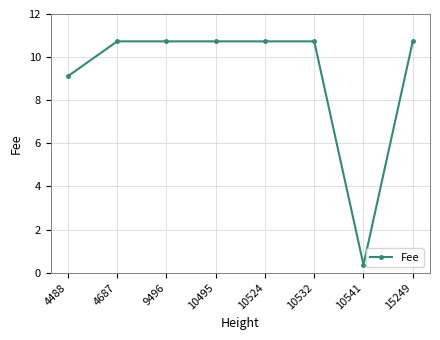

How many categories are shown in the chart?

8